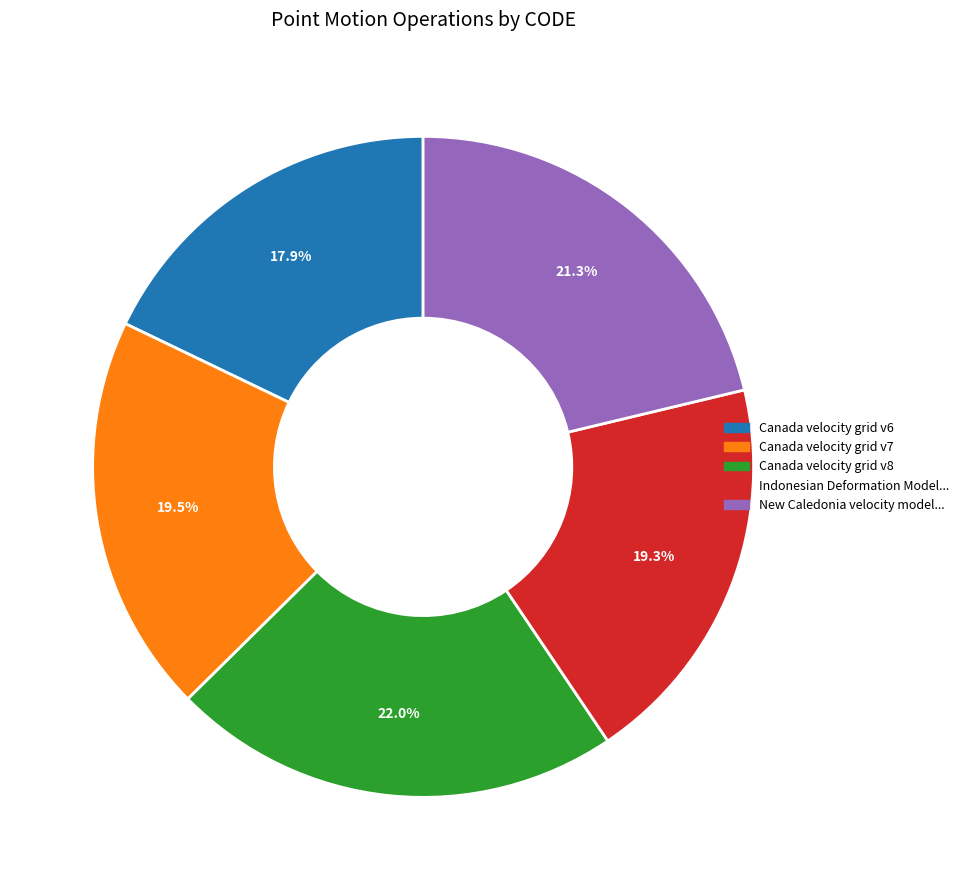

Is there a majority slice in this chart?

No